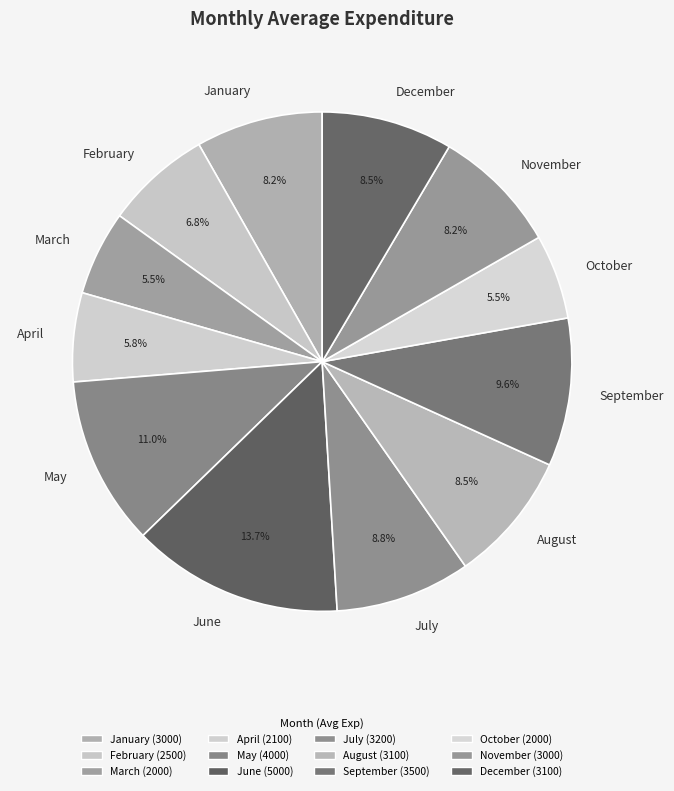

How many slices are in this pie chart?

12